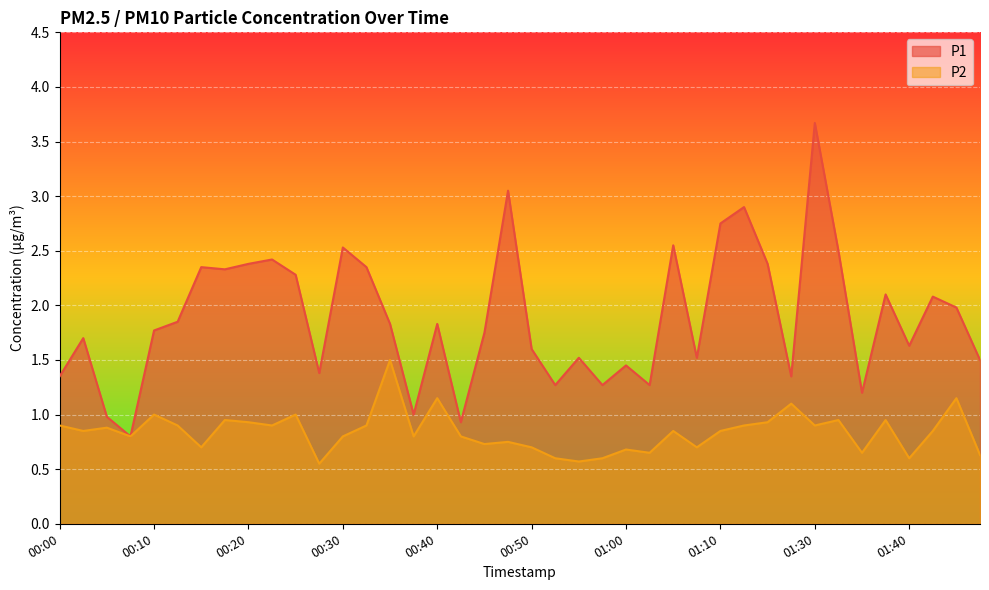

Which series has the widest spread of values?

P1